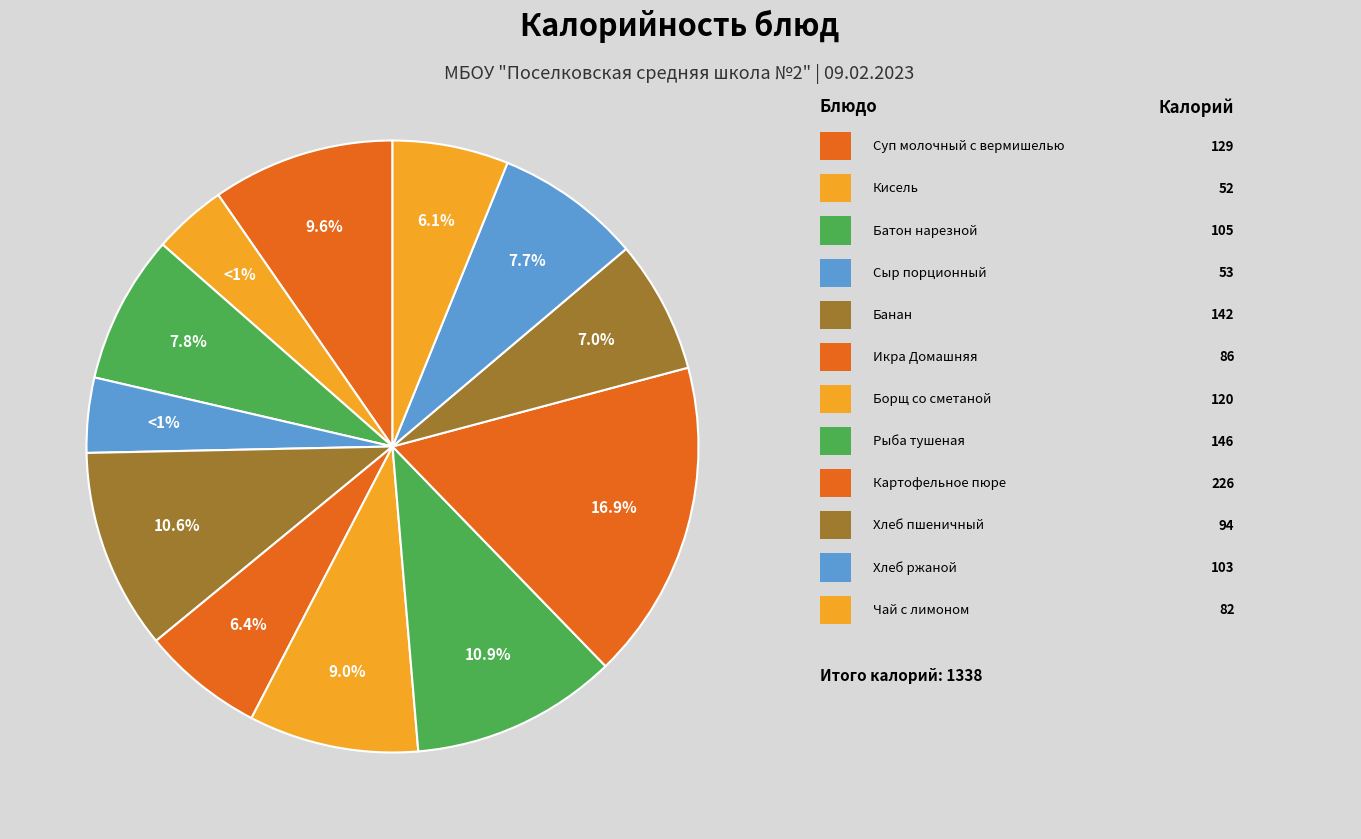

What is the change in value from Кисель to Хлеб пшеничный?

+42